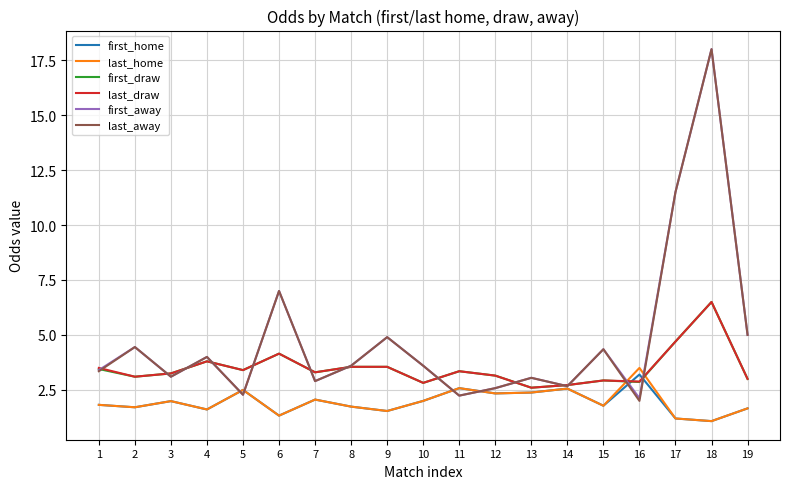

Where is last_away nearest to the value 10?

17